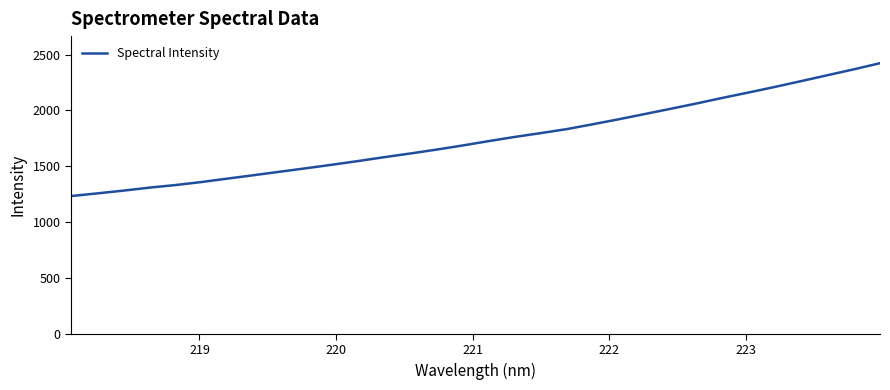

What is the difference between the maximum and minimum values?

1189.5